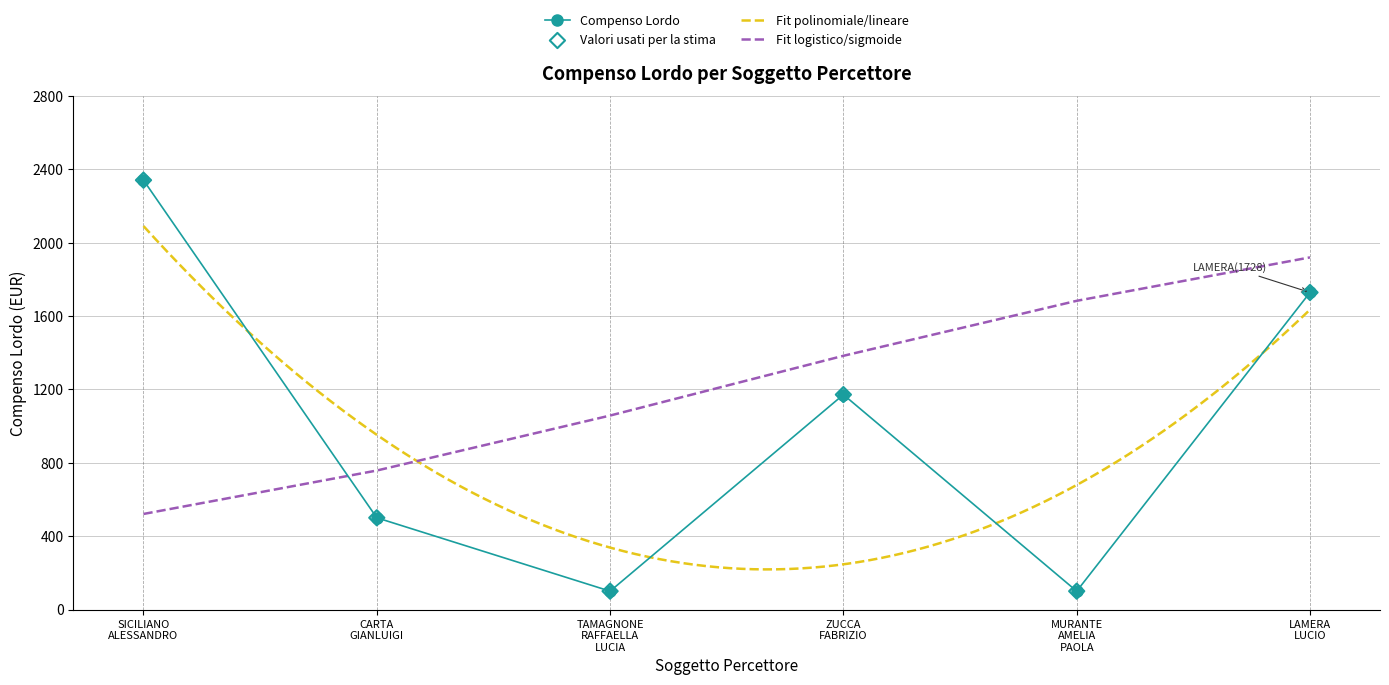

After their last crossing, which series has the higher values: Compenso Lordo or Fit logistico/sigmoide?

Fit logistico/sigmoide